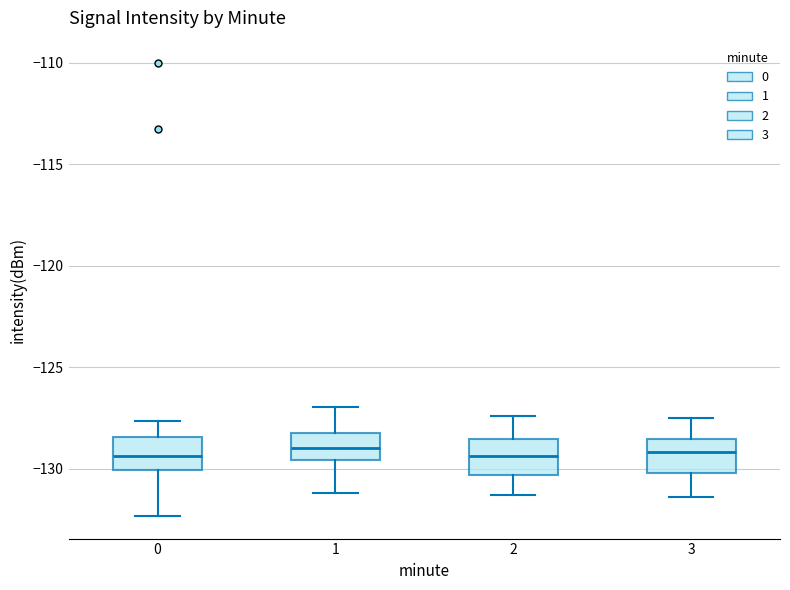

Where does the upper whisker of the box at x = 3 end on the y-axis? The values are not printed on the chart, so give them approximately, as read against the axis.

-127.5